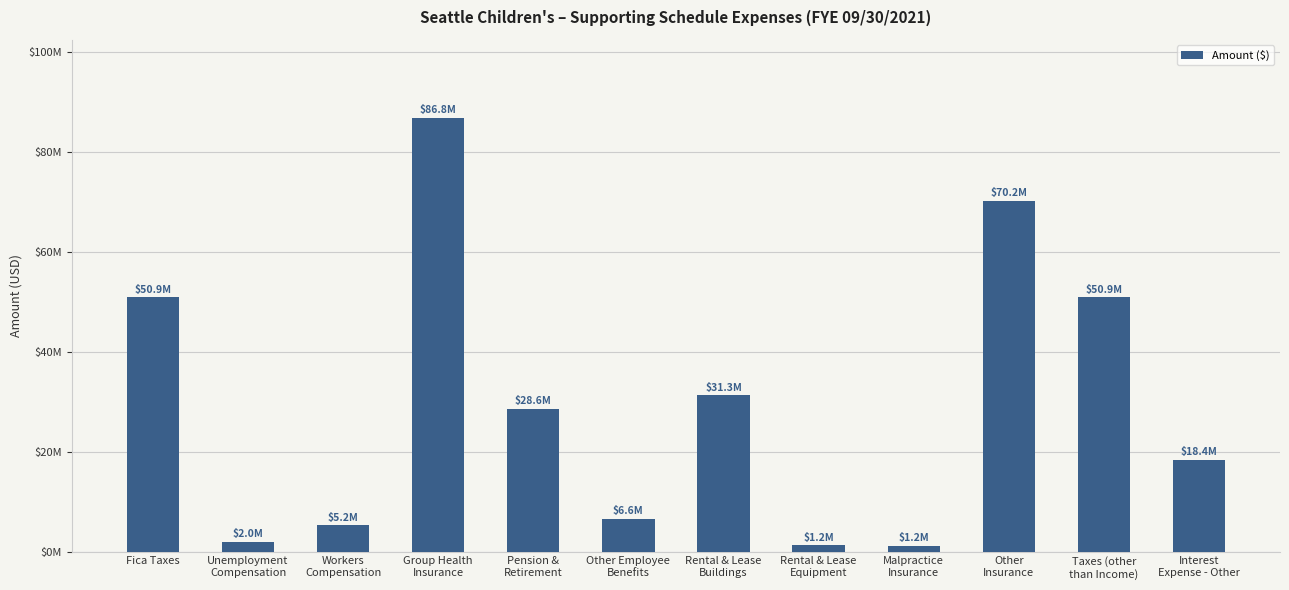

Does the chart contain any negative values?

No